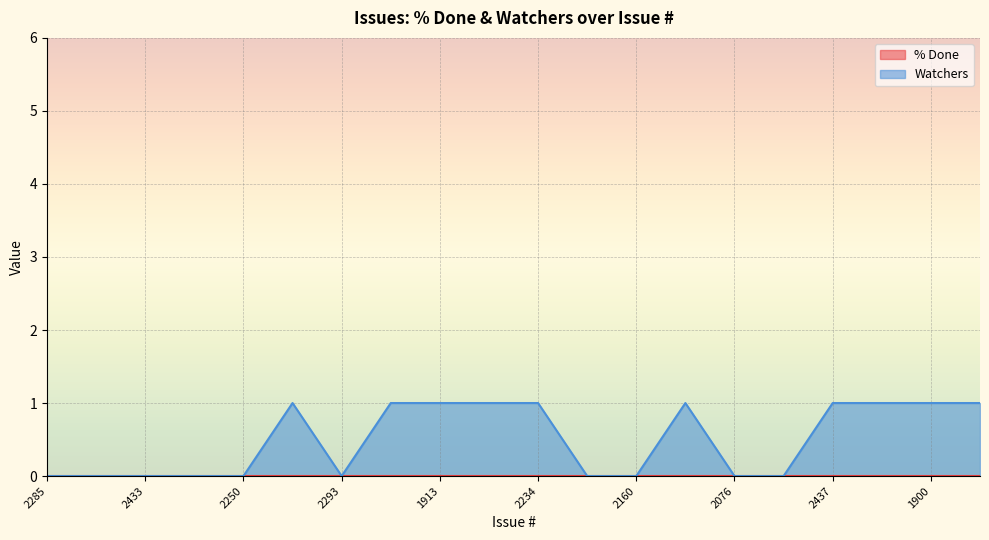

Is it true that the value at 1913 is 1?

False